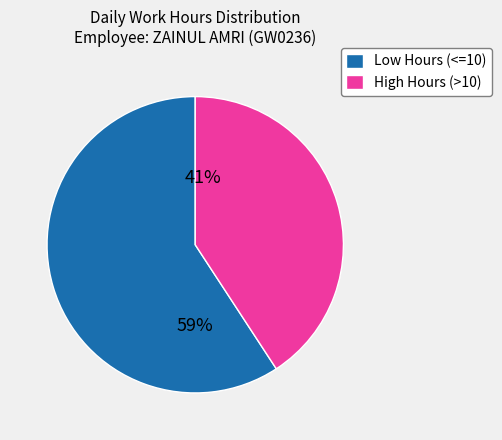

What percentage is the High Hours (>10) slice, to the nearest percent?

41%